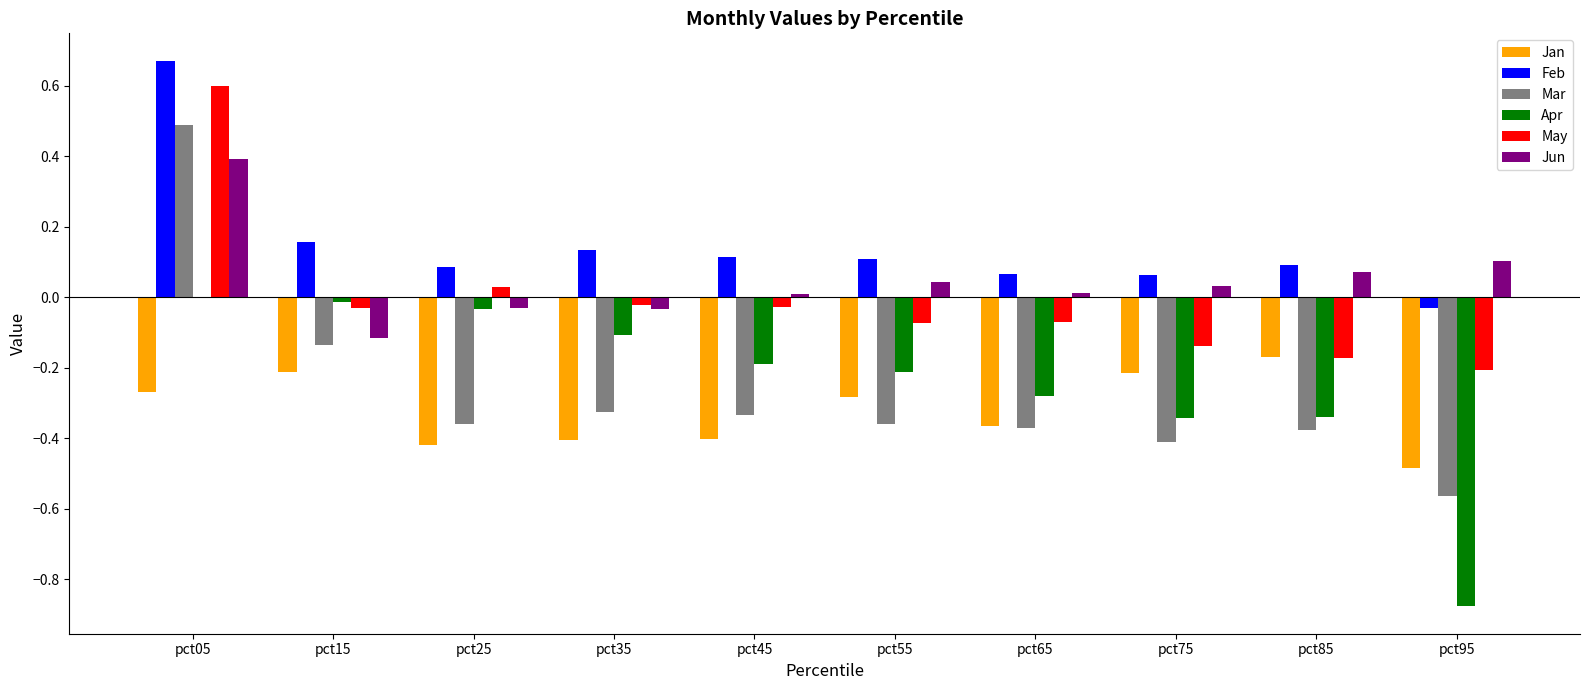

Is the value of Apr at pct25 greater than the value of Jun at pct65?

No